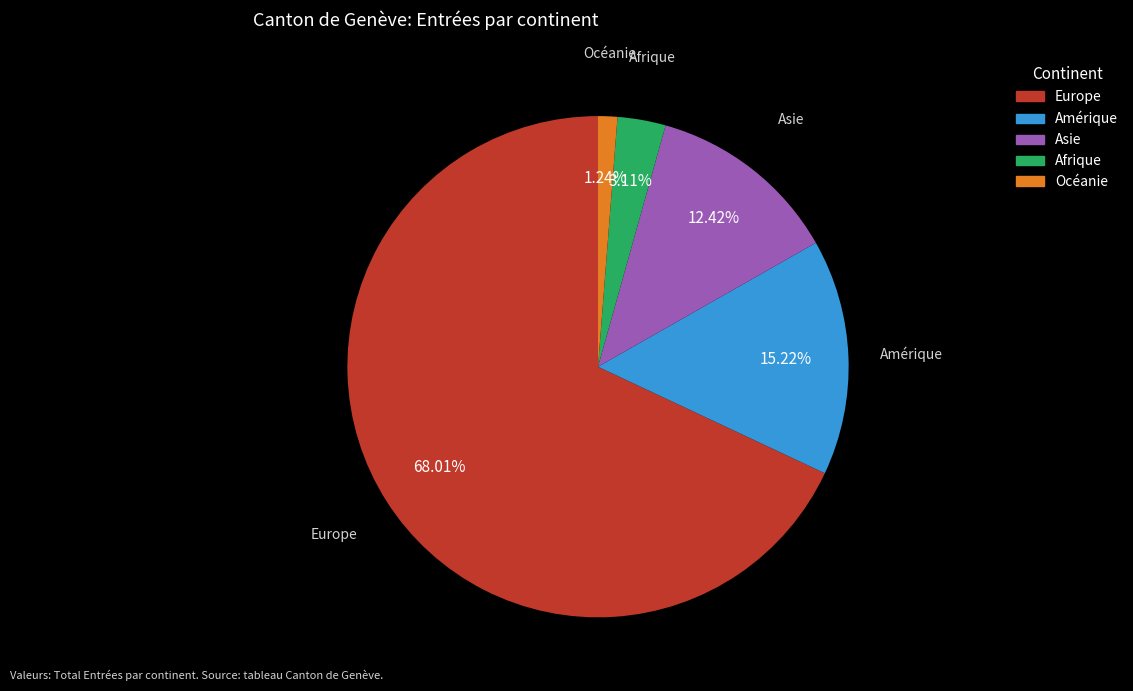

Rank the categories by value from highest to lowest.

Europe, Amérique, Asie, Afrique, Océanie